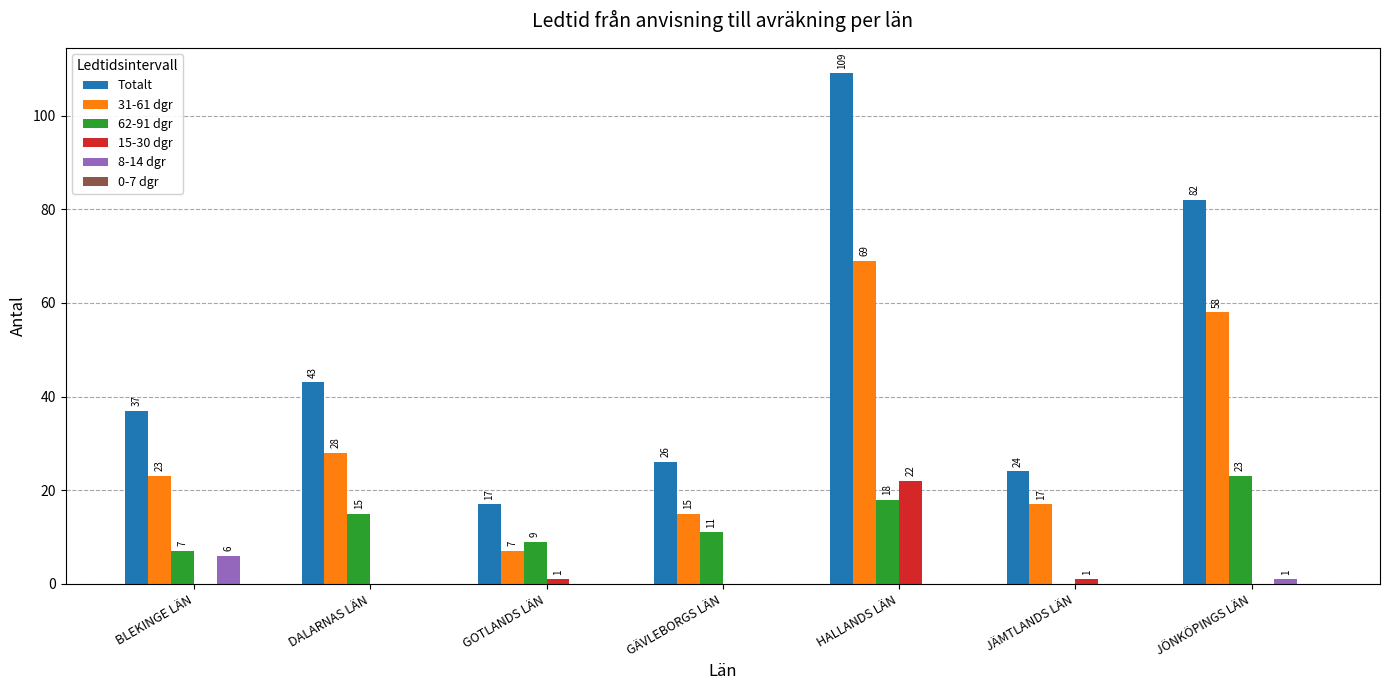

At which category is the sum across all series the highest?

HALLANDS LÄN